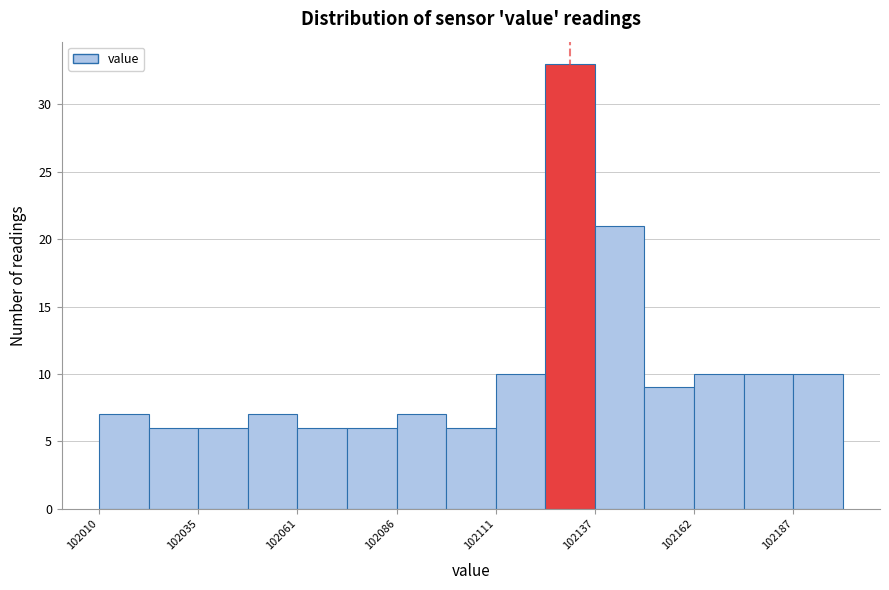

Read against the x-axis, roughly where is the centre of the tallest bar?

102130